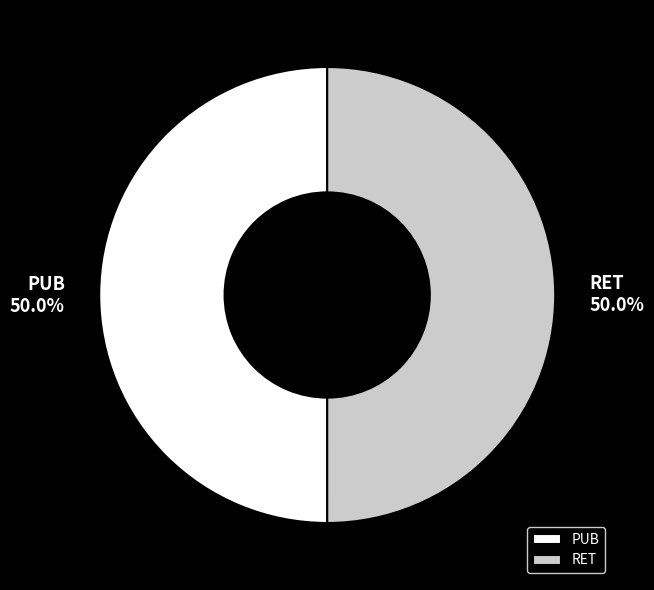

Is the sum of RET and PUB greater than half?

Yes